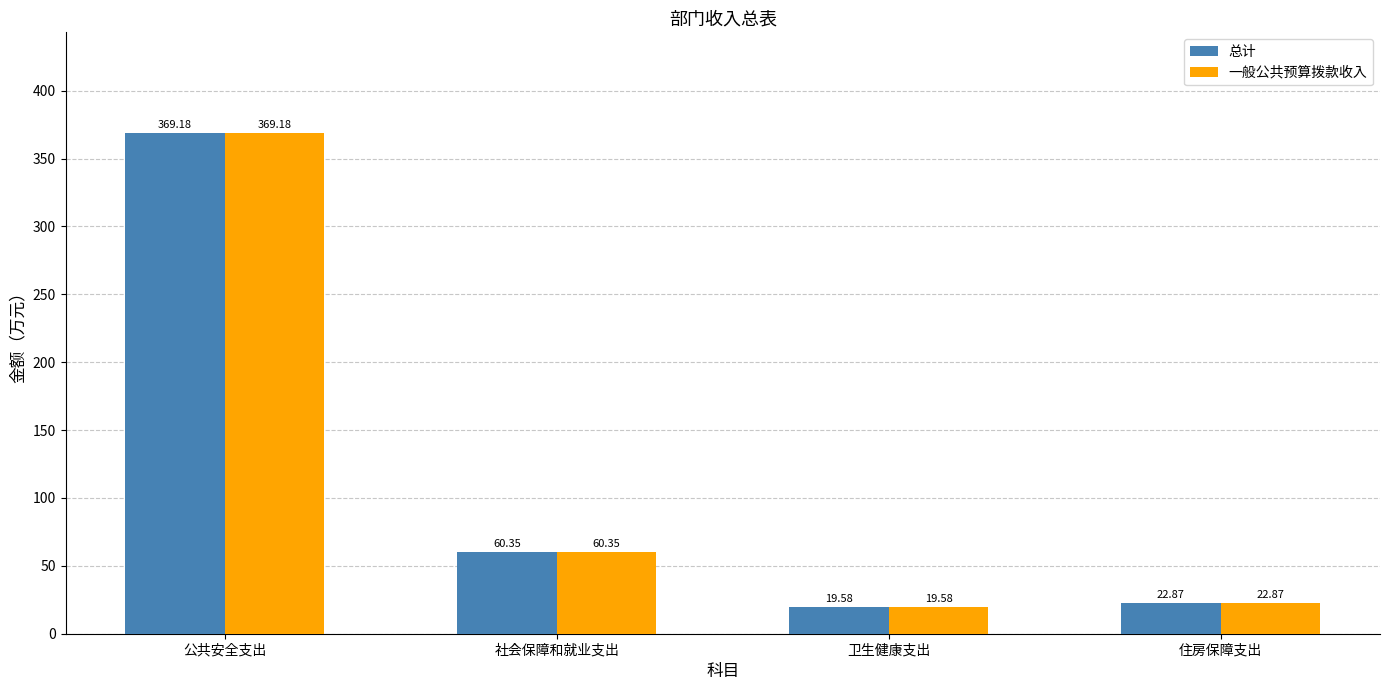

Which label corresponds to the largest value in the chart?

公共安全支出